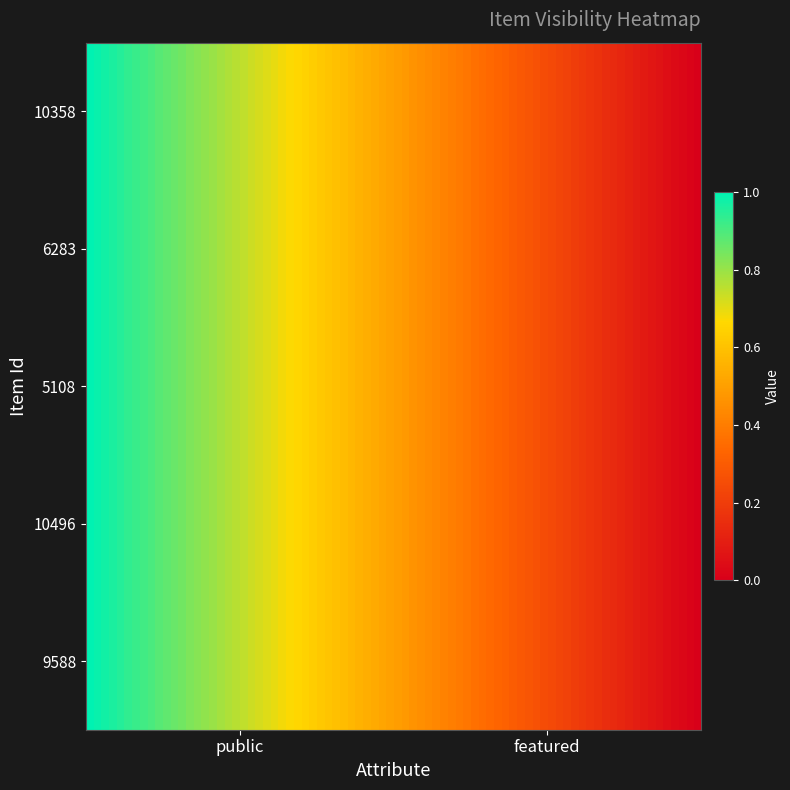

At which category is the sum across all series the highest?

public